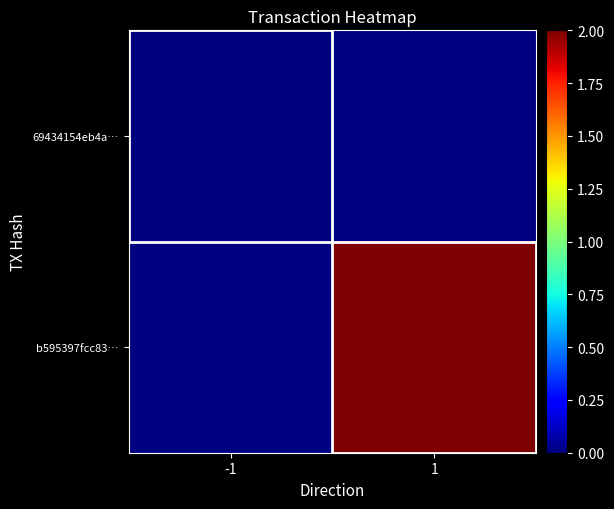

The value of 69434154eb4a… at -1 is 0.0. True or false?

True